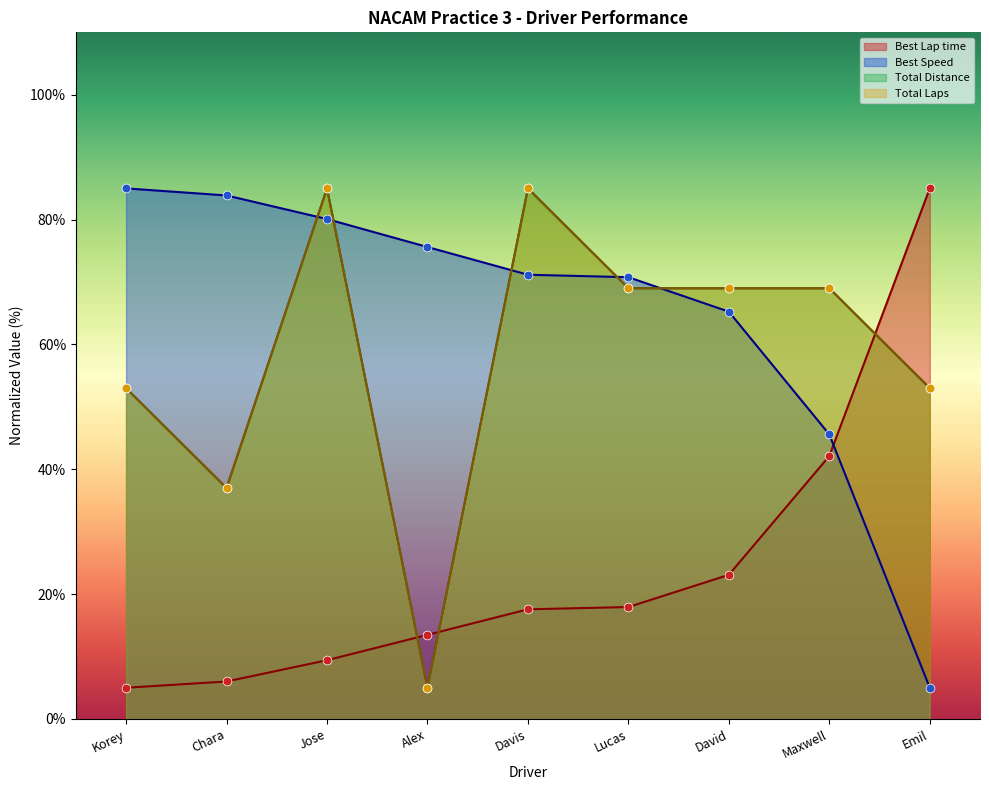

The value of Best Lap time at Alex is 13.5. True or false?

True